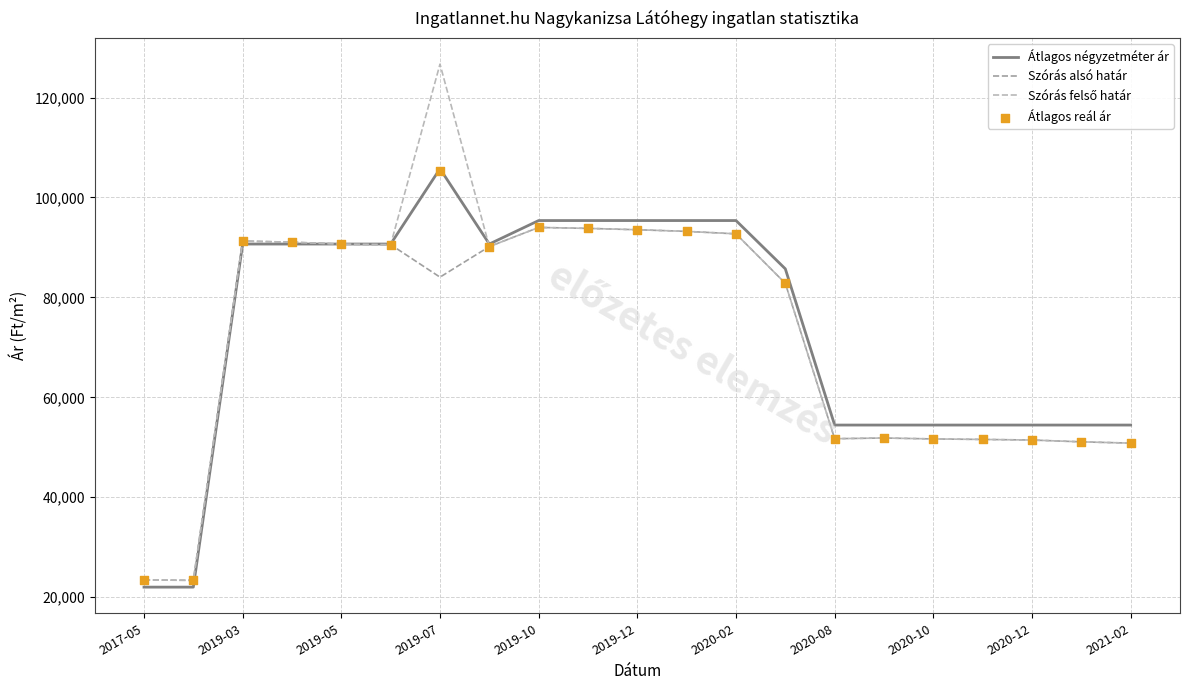

Which series has the largest total across all categories?

Átlagos négyzetméter ár